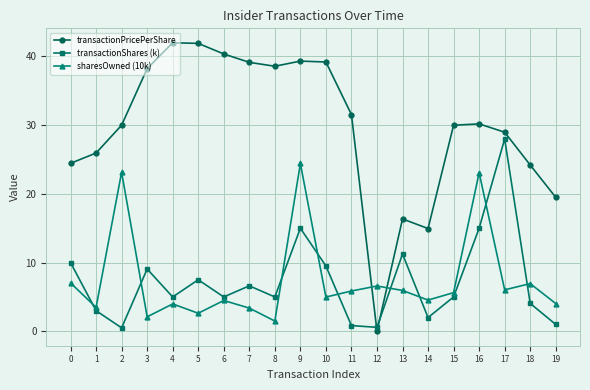

True or false: sharesOwned (10k) and transactionPricePerShare cross at least once.

True